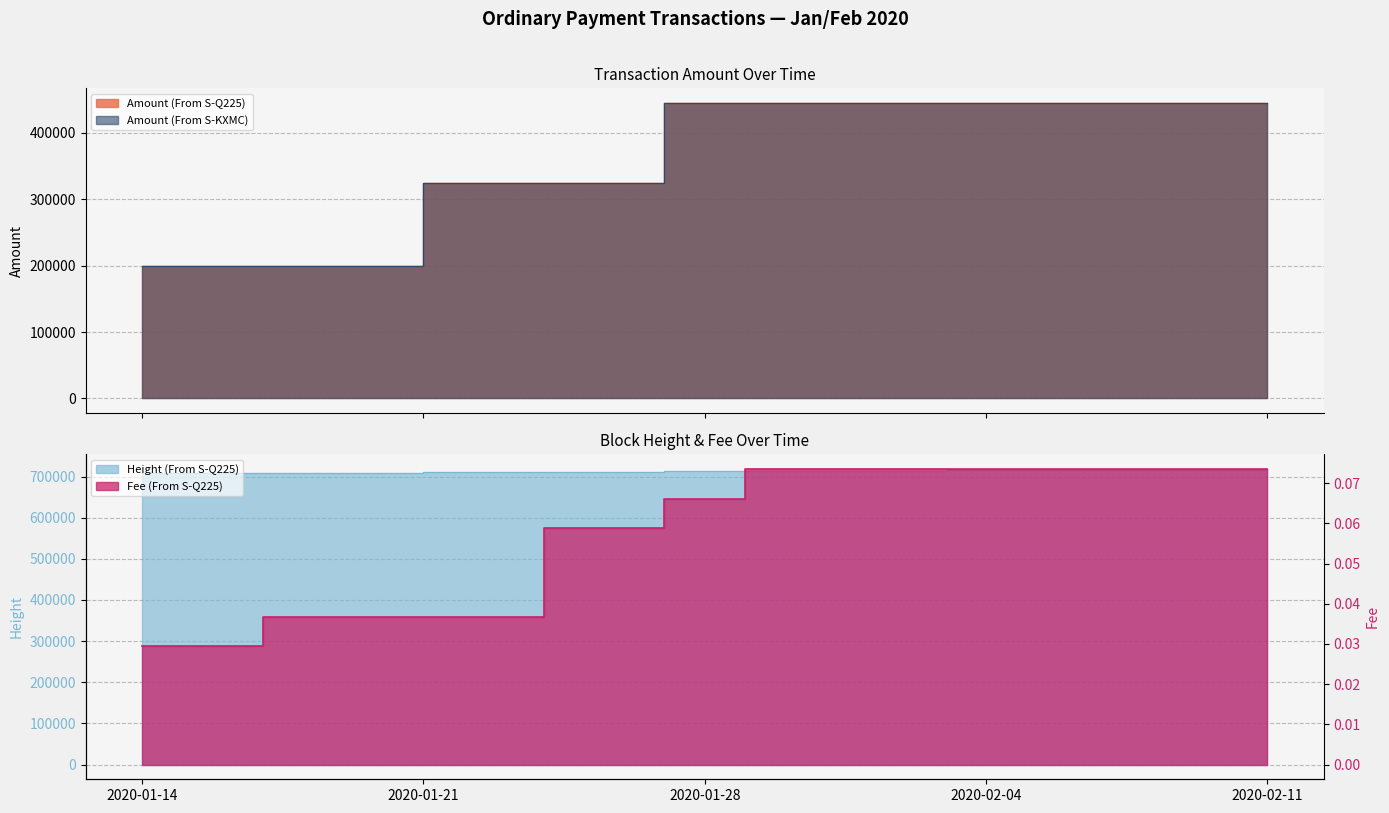

How many series are shown in this chart?

4